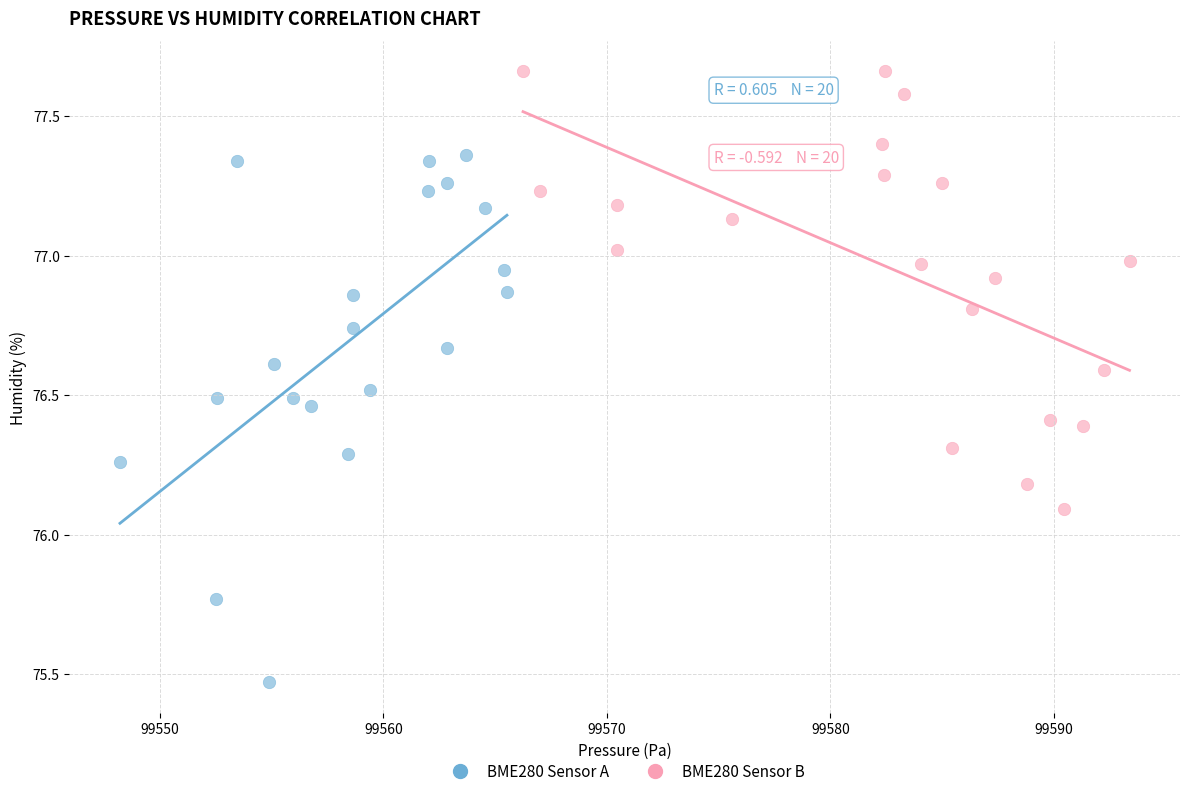

Which series contains the lowest Y value?

BME280 Sensor A